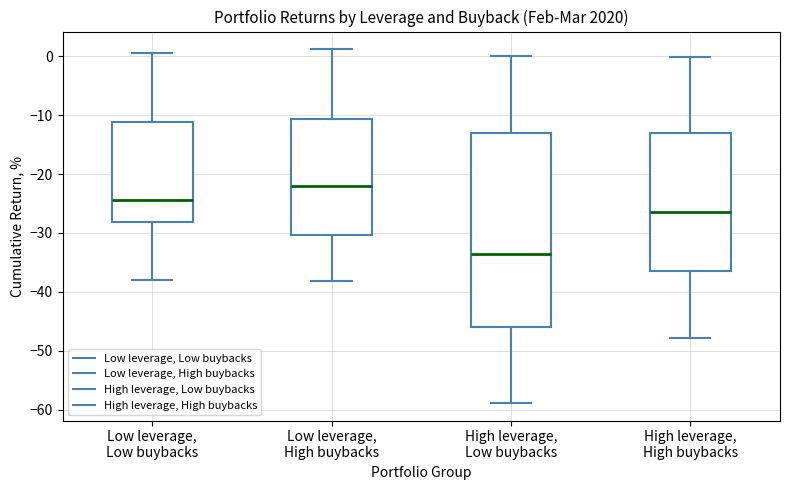

Where does the lower whisker of the box for High leverage, Low buybacks end on the y-axis? The values are not printed on the chart, so give them approximately, as read against the axis.

-59